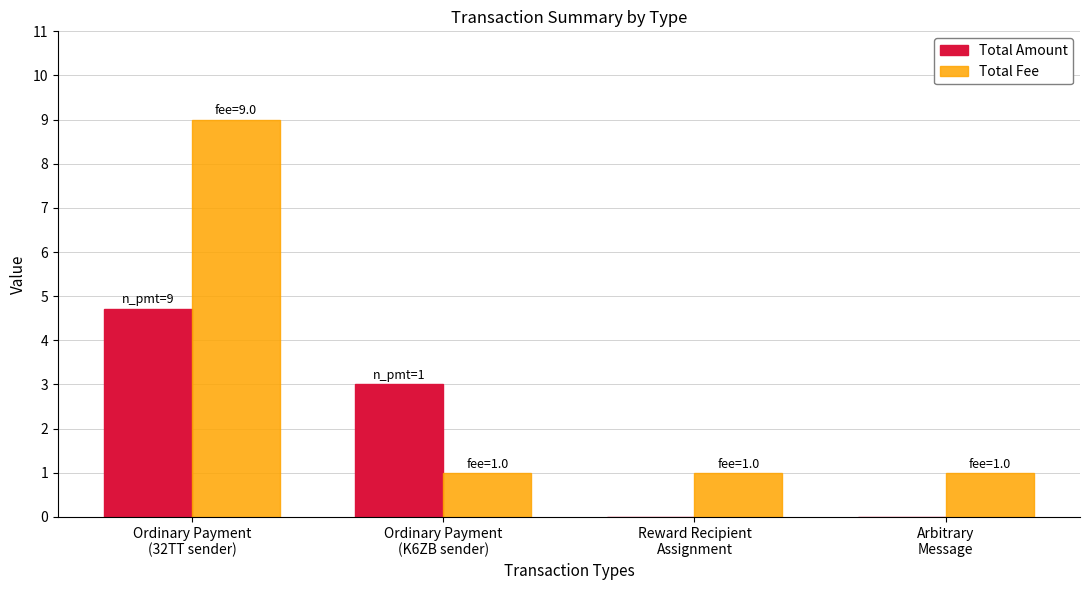

Which series has the largest total across all categories?

Total Fee